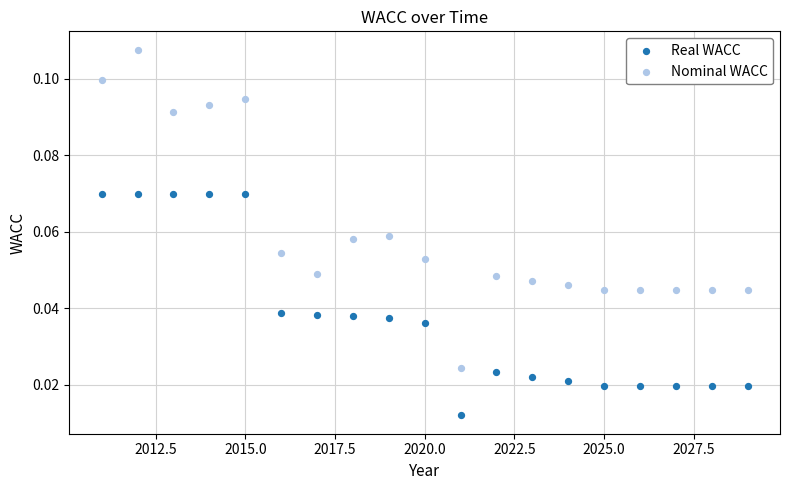

Which series contains the lowest Y value?

Real WACC